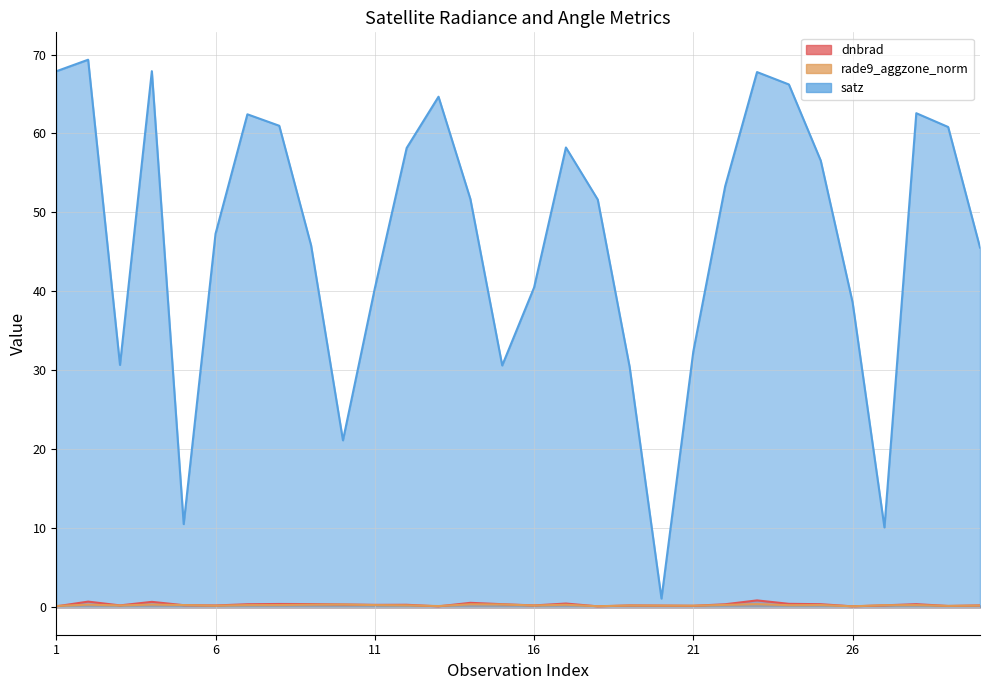

Which series has the largest range (max minus min)?

satz